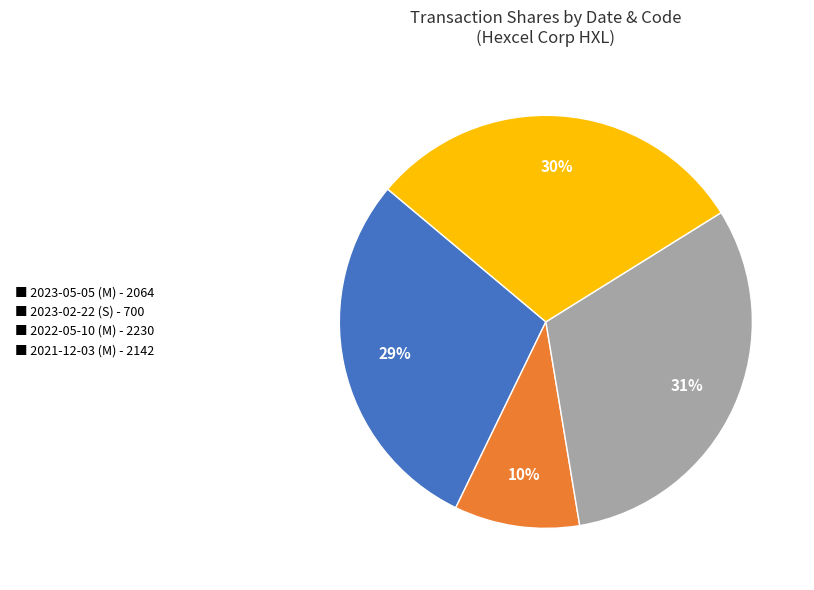

True or false: ■ 2023-02-22 (S) - 700 accounts for 16% of the total.

False